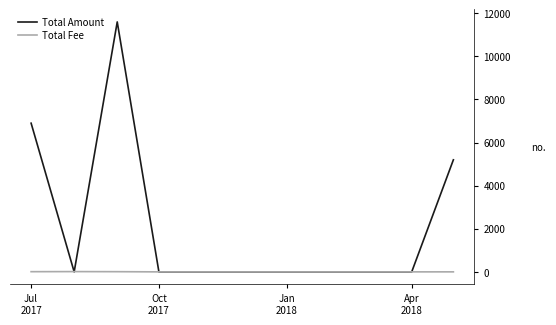

What is the maximum value shown in the chart?

11600